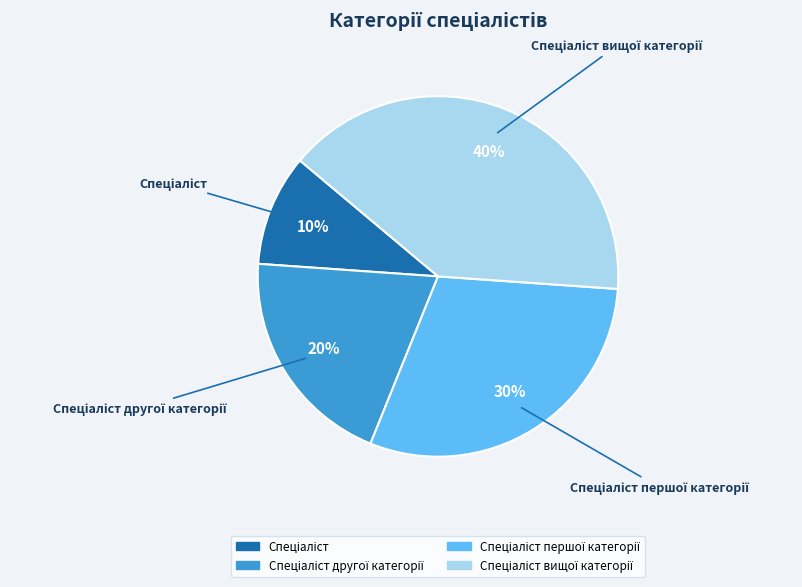

Is there any slice that represents more than half of the pie?

No